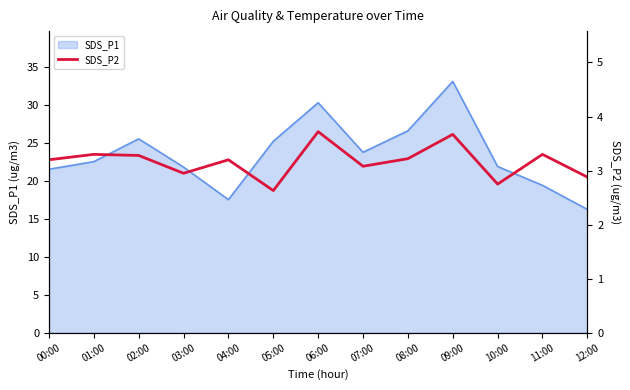

What is the greatest value displayed?

3.7